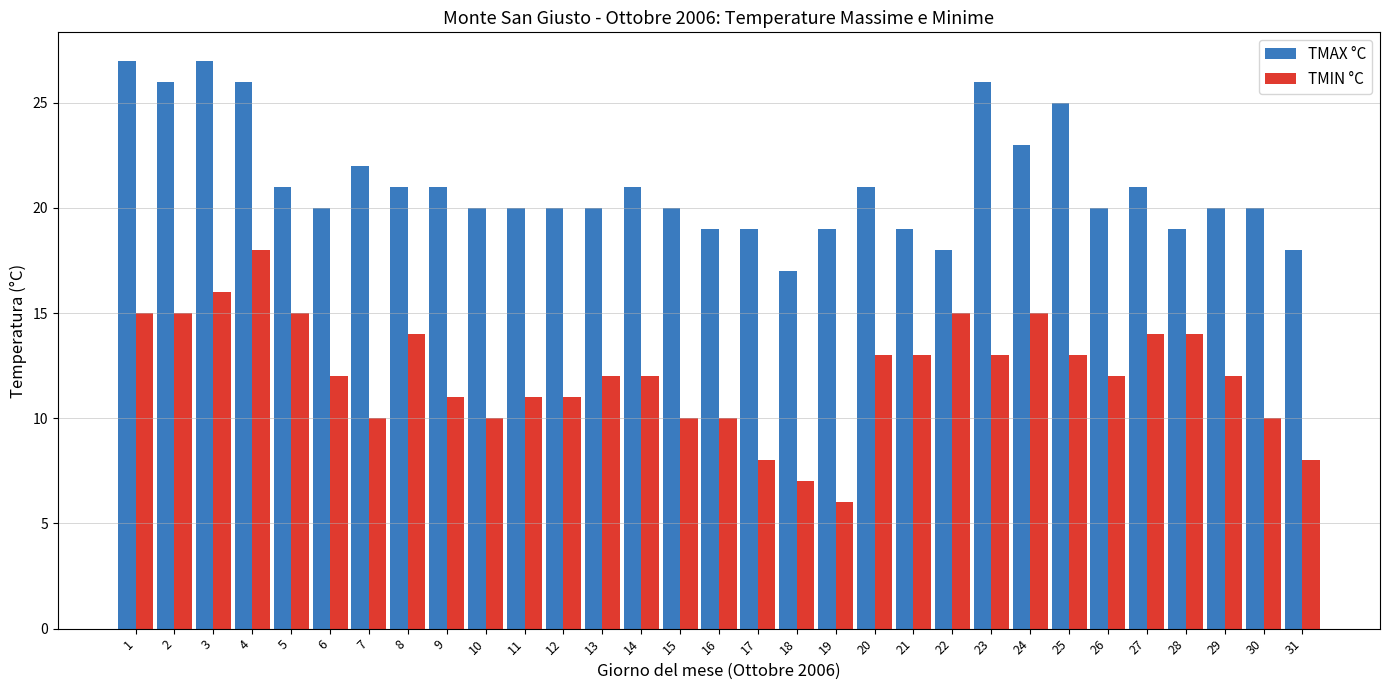

The TMAX °C series shows 21 at 20. True or false?

True